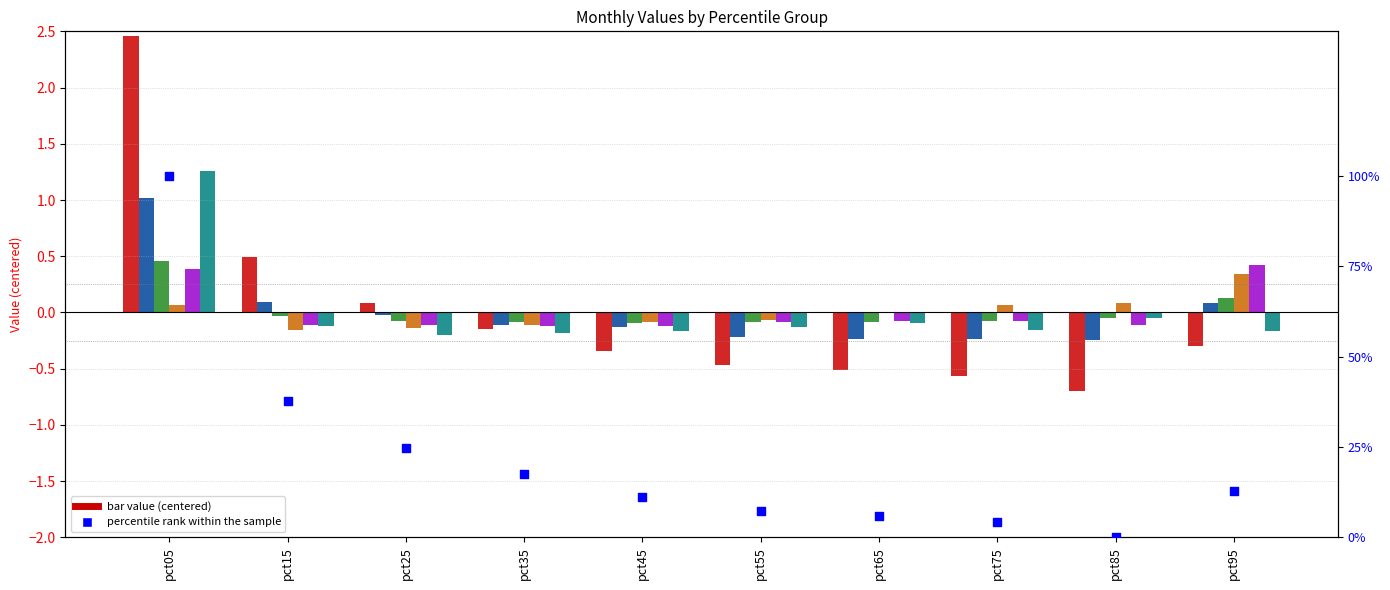

At which category is the sum across all series the highest?

pct05